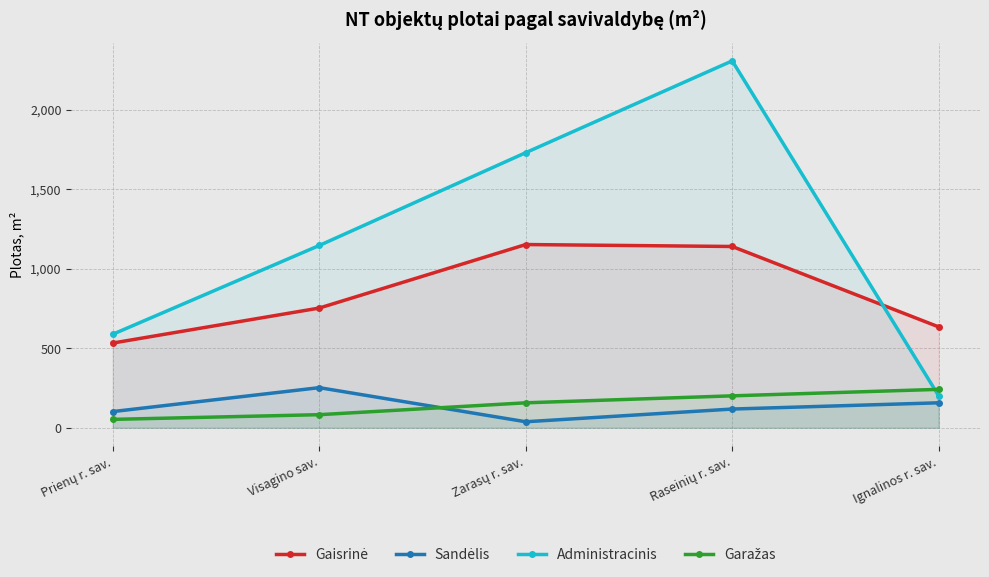

What is the total value across all series at Raseinių r. sav.?

3769.3